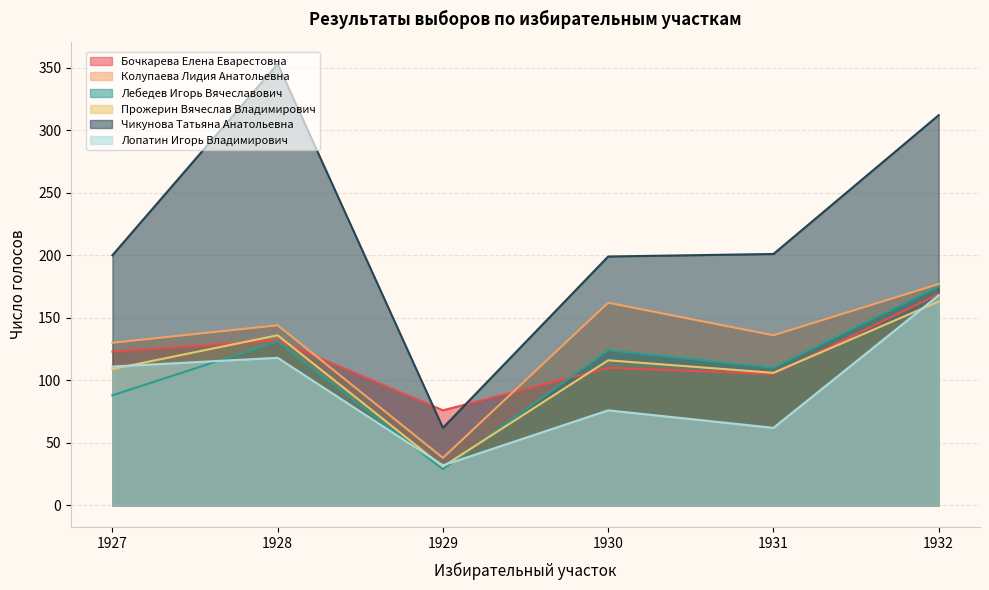

List the series in order of their peak value, lowest first.

Прожерин Вячеслав Владимирович, Лопатин Игорь Владимирович, Бочкарева Елена Еварестовна, Лебедев Игорь Вячеславович, Колупаева Лидия Анатольевна, Чикунова Татьяна Анатольевна